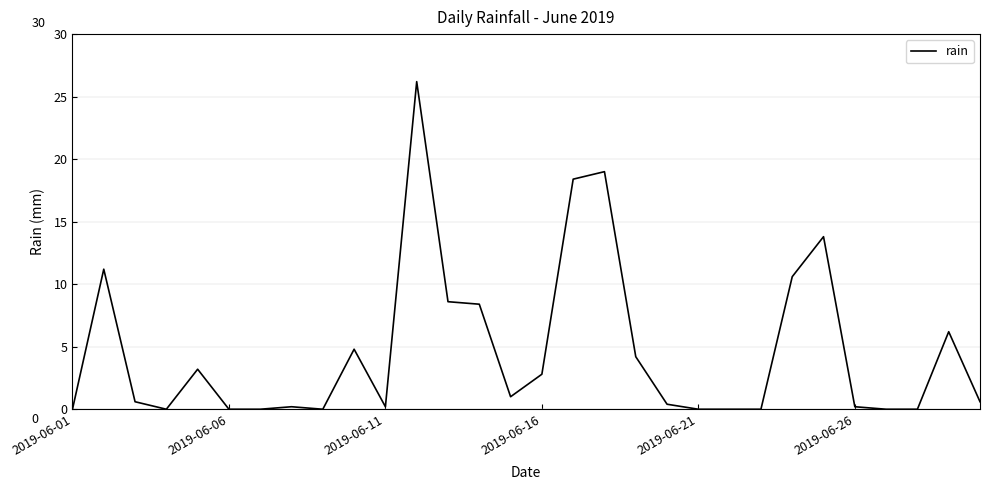

What is the maximum value shown in the chart?

26.2